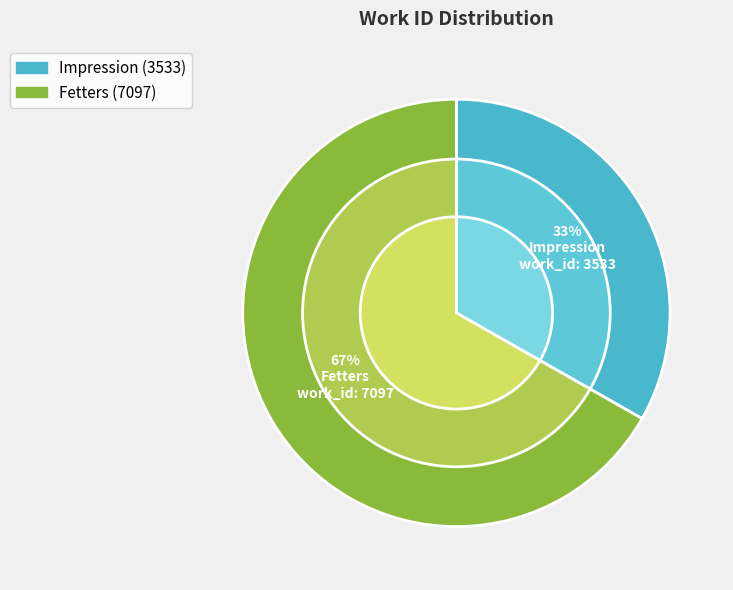

Is Fetters the majority of the pie?

Yes